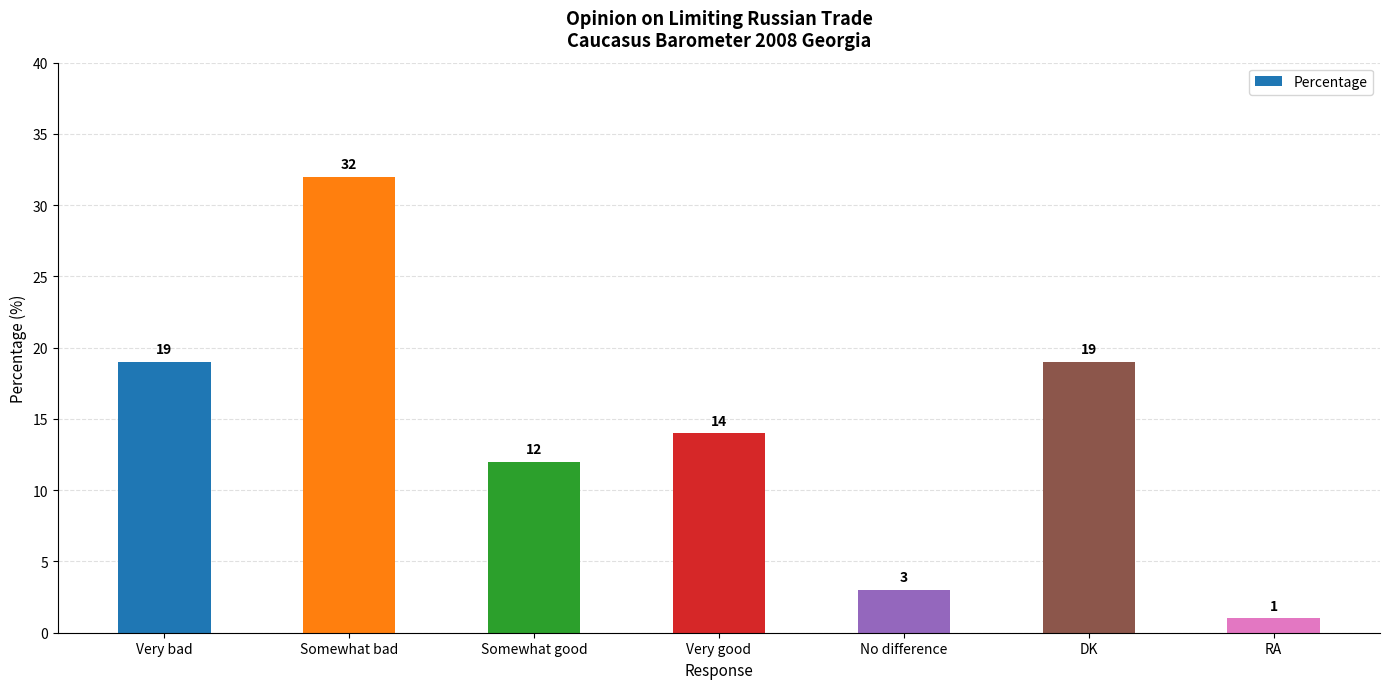

What is the value of the 2nd bar from the left?

32